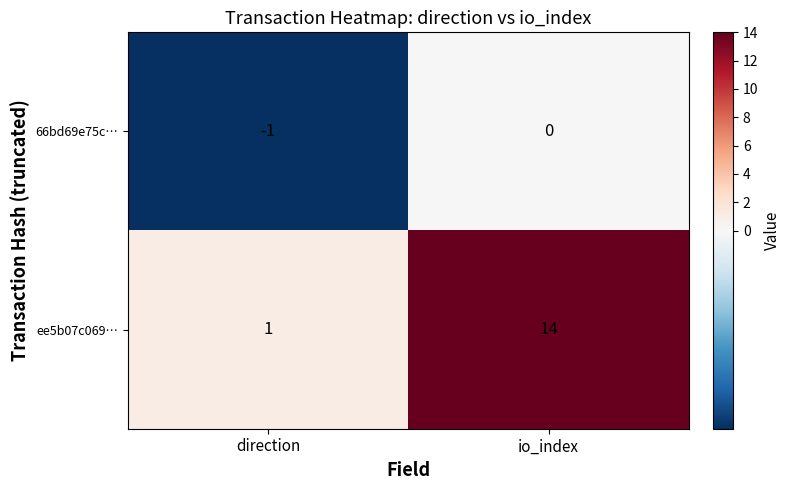

At which label is ee5b07c069… closest to 7?

direction